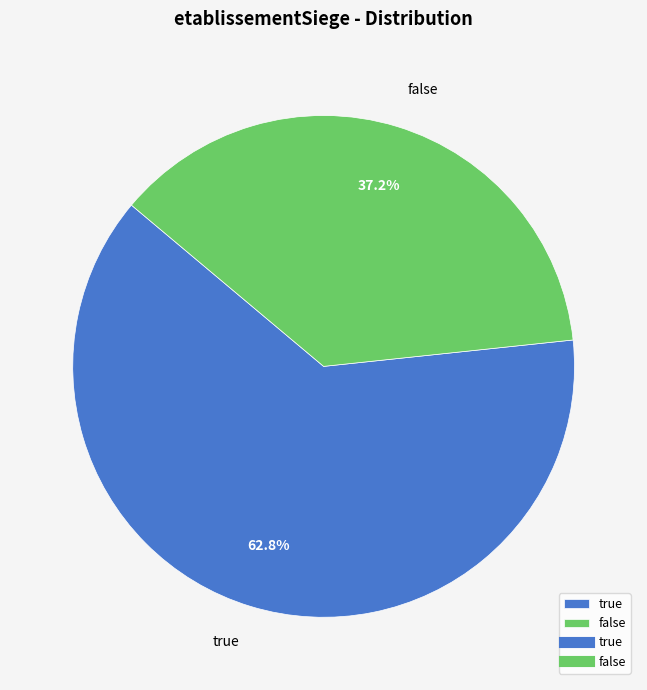

Between true and false, which is larger?

true